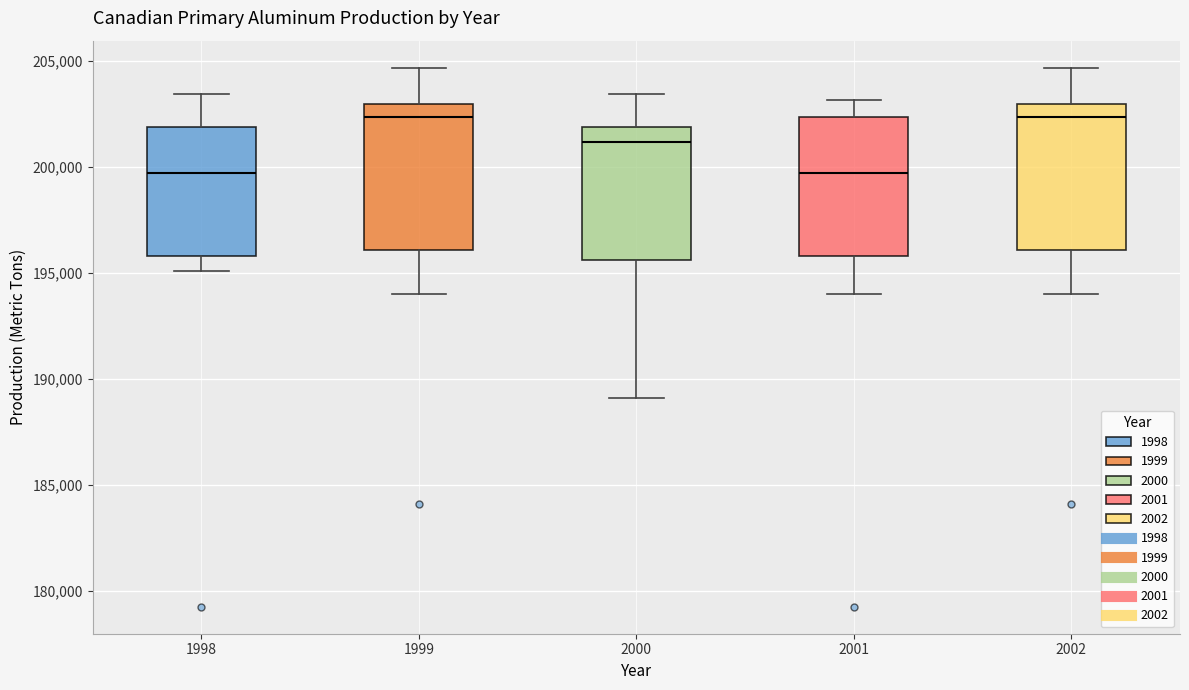

Reading left to right, transcribe this box plot: for each box, give where its median line is, the range the box spans, and where its two whiskers end, as read against the y-axis. The values are not printed on the chart, so give them approximately, as read against the axis.

1998: median 199500, box 196000 to 202000, whiskers 195000 to 203500
1999: median 202500, box 196000 to 203000, whiskers 194000 to 204500
2000: median 201000, box 195500 to 202000, whiskers 189000 to 203500
2001: median 199500, box 196000 to 202500, whiskers 194000 to 203000
2002: median 202500, box 196000 to 203000, whiskers 194000 to 204500